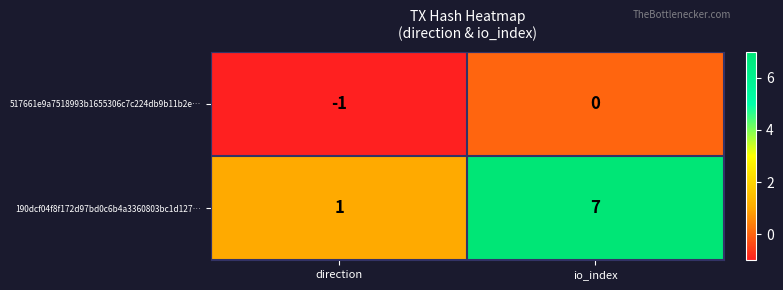

What is the maximum value shown in the chart?

7